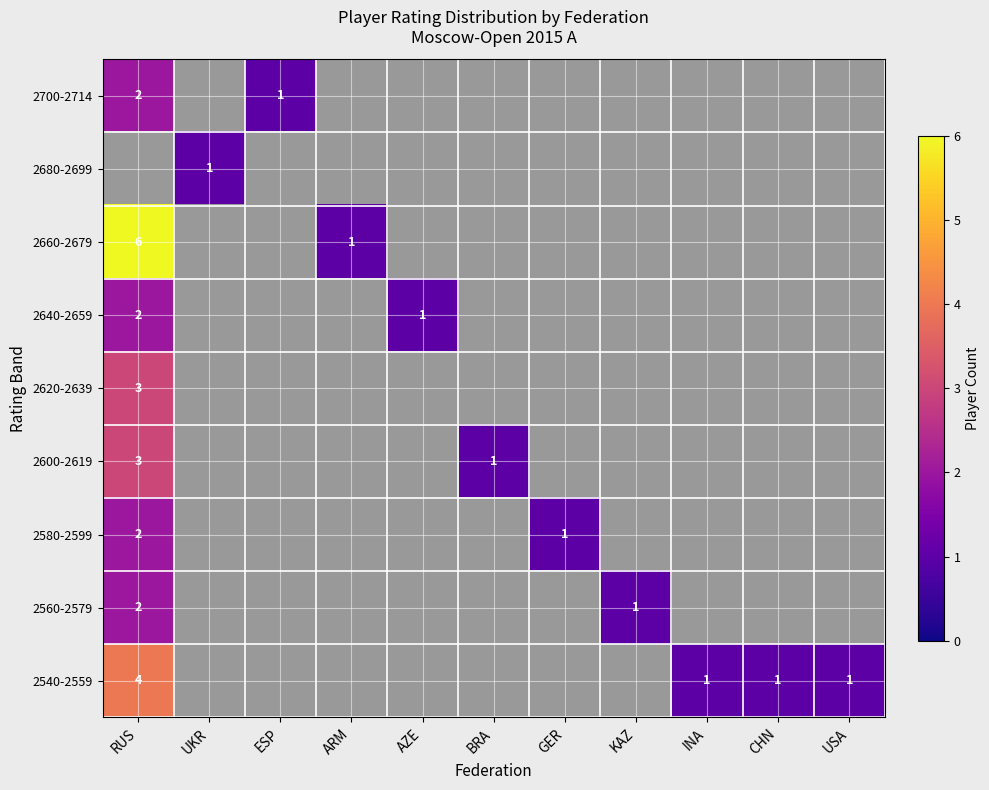

At which category does the chart reach its peak across all series?

RUS